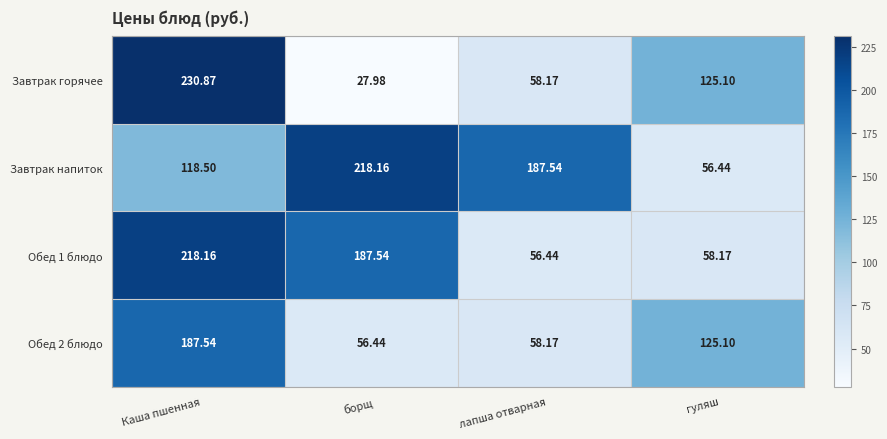

At which category is the sum across all series the highest?

Каша пшенная